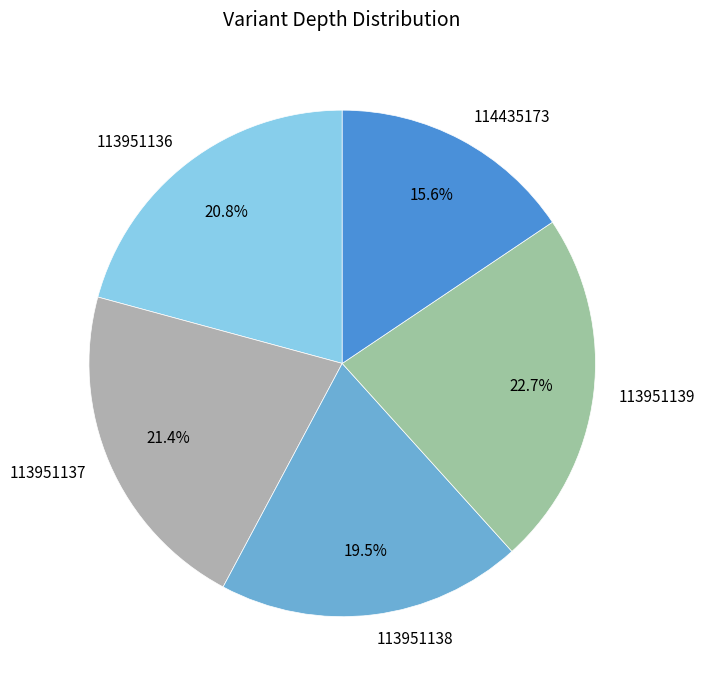

To the nearest percent, what percentage of the pie is 113951139?

23%